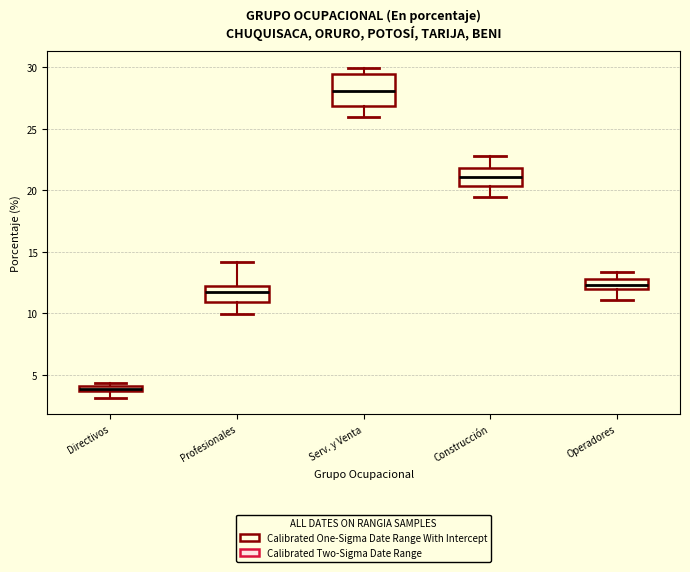

Which box's median line is the highest?

Serv. y Venta